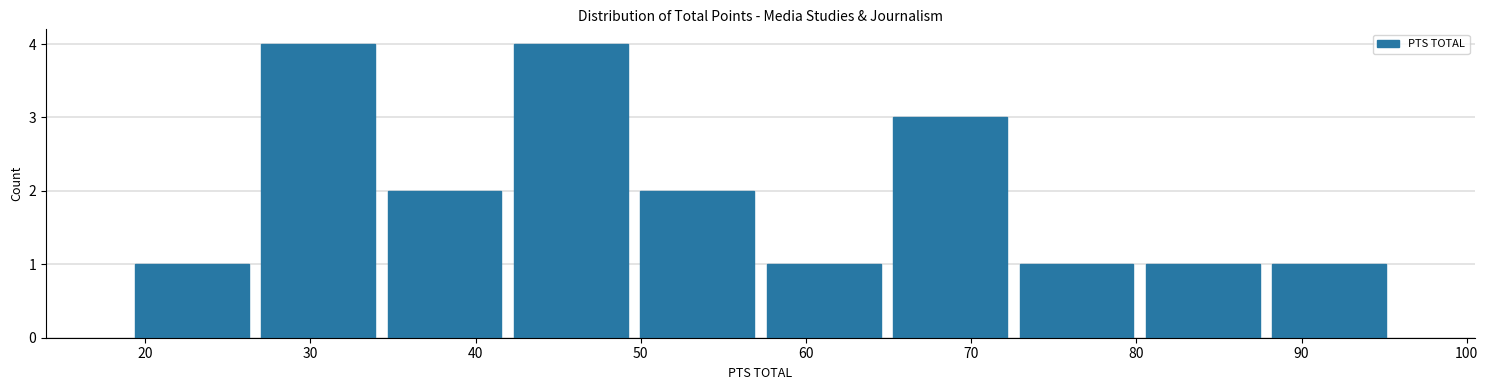

Reading left to right, list every bar in this chart as the range it spans on the x-axis followed by its height. Neither the bar edges nor the heights are printed on the chart, so give them approximately, as read against the axes.

19 to 27: 1
27 to 34: 4
34 to 42: 2
42 to 50: 4
50 to 57: 2
57 to 65: 1
65 to 73: 3
73 to 80: 1
80 to 88: 1
88 to 96: 1